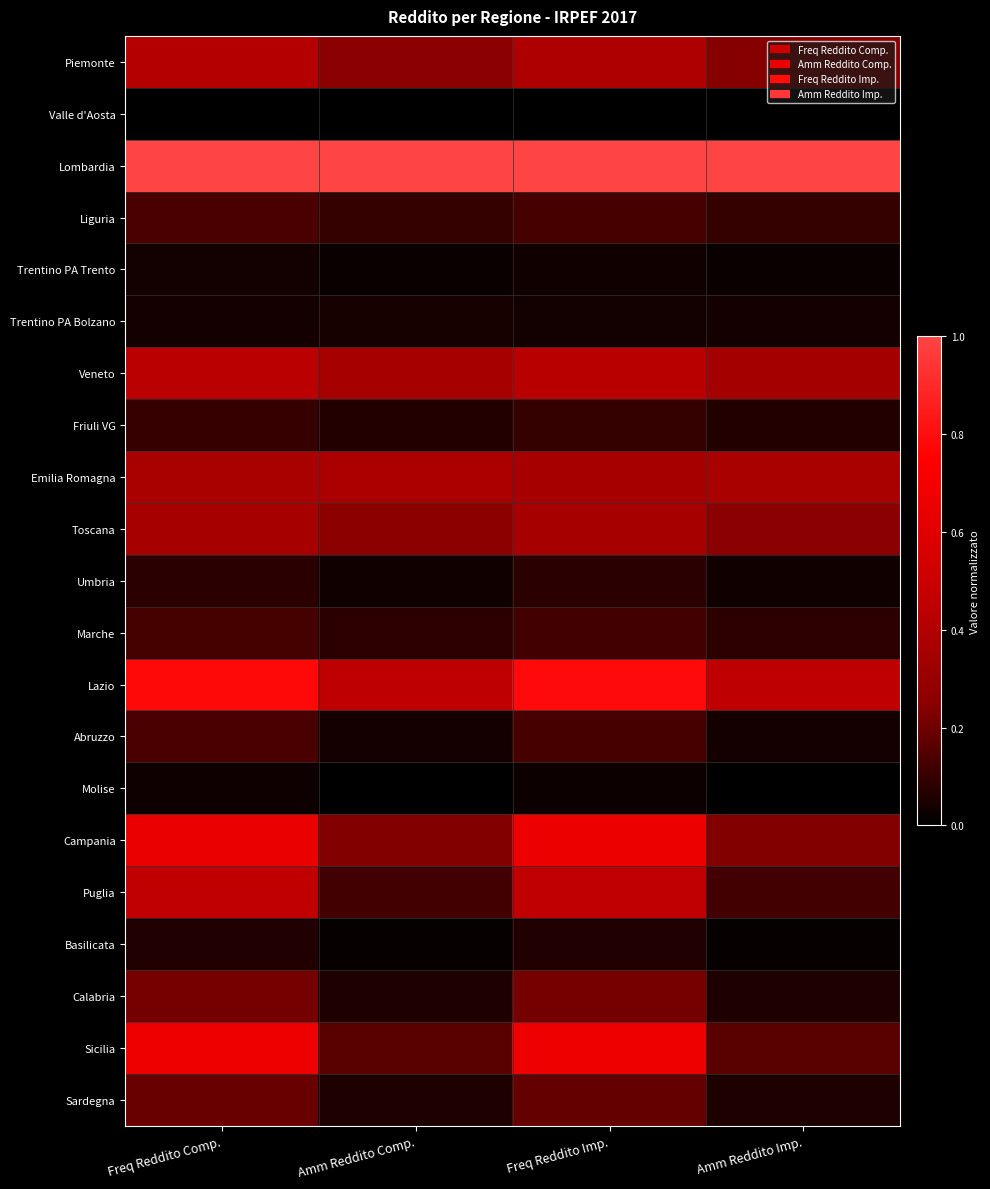

Rank the series by their maximum value, from highest to lowest.

Lombardia, Lazio, Sicilia, Campania, Puglia, Veneto, Piemonte, Emilia Romagna, Toscana, Calabria, Sardegna, Liguria, Abruzzo, Marche, Friuli VG, Umbria, Basilicata, Trentino PA Bolzano, Trentino PA Trento, Molise, Valle d'Aosta